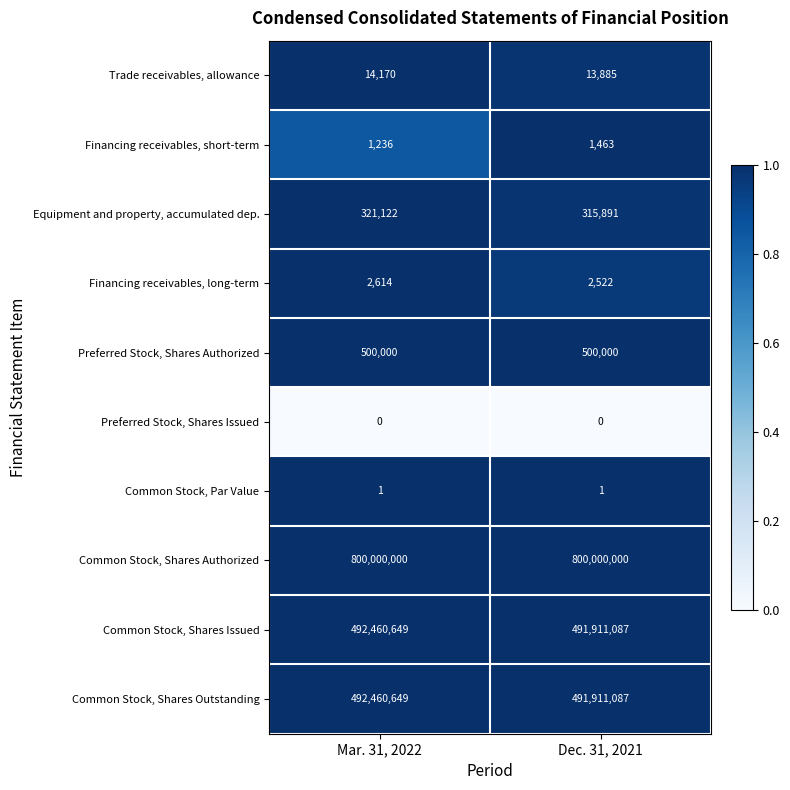

What is the difference between the highest and lowest values at Mar. 31, 2022?

800000000